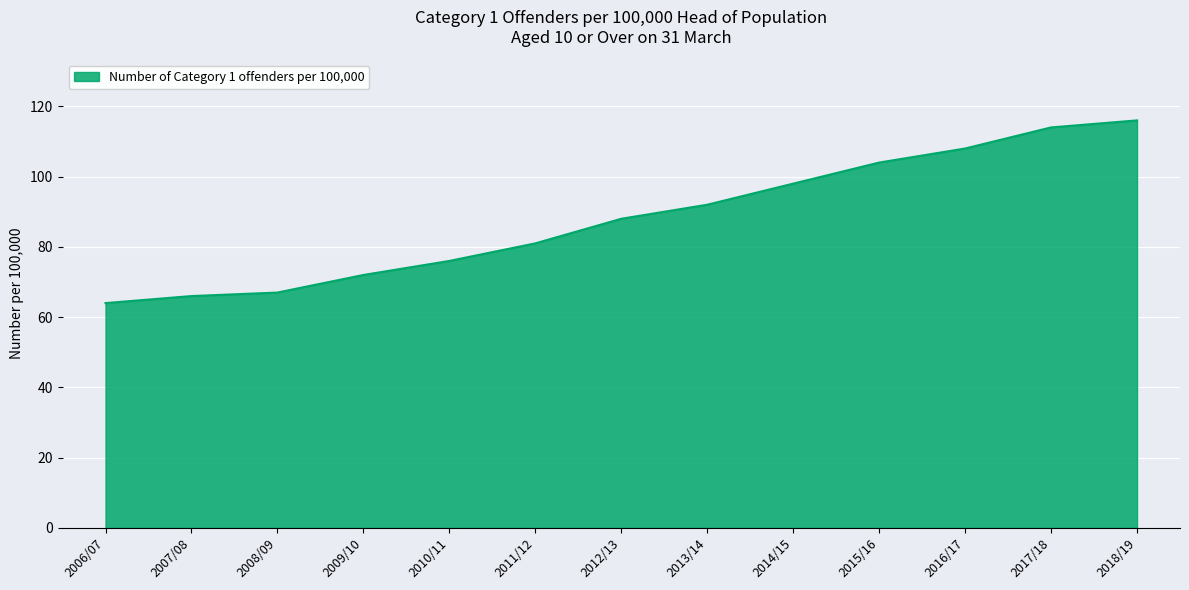

The value at 2012/13 is 131. True or false?

False